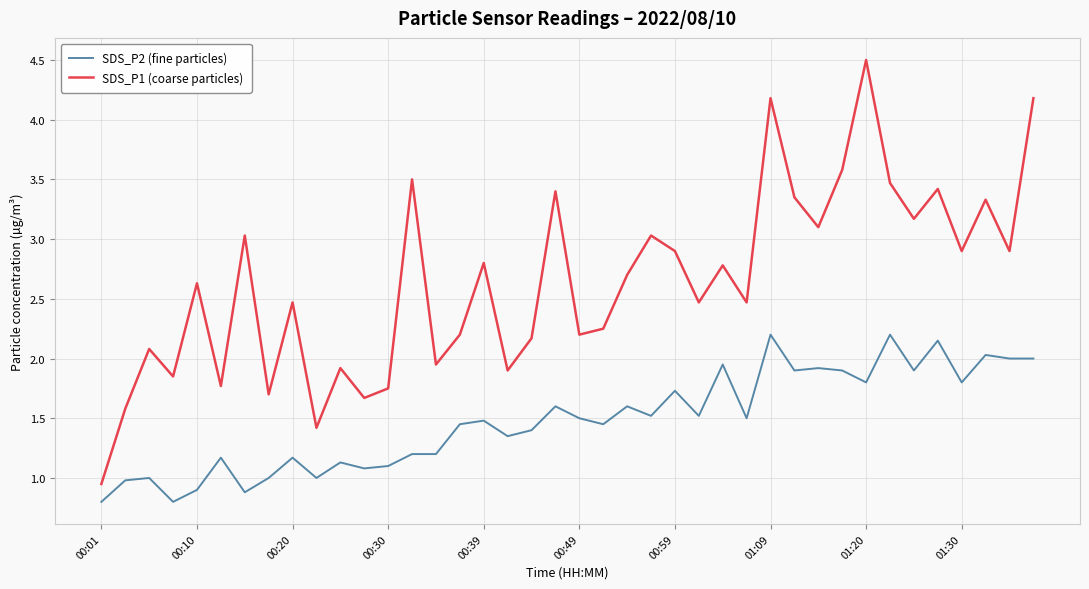

Which series has the largest total across all categories?

SDS_P1 (coarse particles)